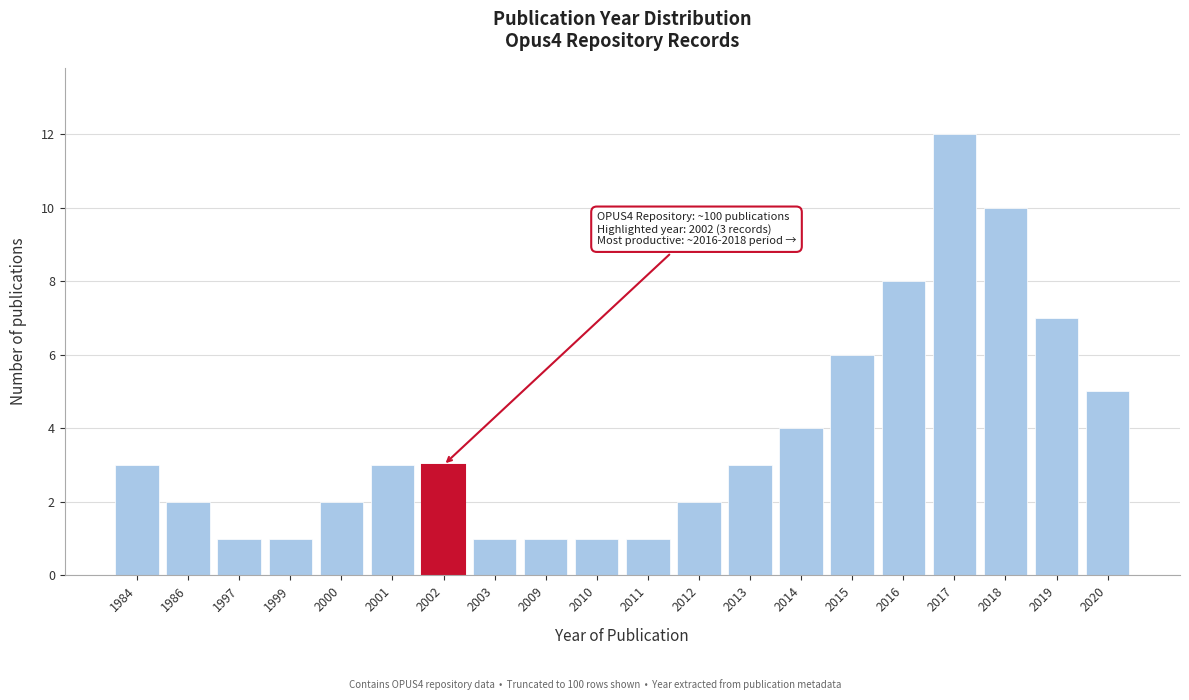

Reading left to right, extract all data points from this chart.

1984=3	1986=2	1997=1	1999=1	2000=2	2001=3	2002=3	2003=1	2009=1	2010=1	2011=1	2012=2	2013=3	2014=4	2015=6	2016=8	2017=12	2018=10	2019=7	2020=5